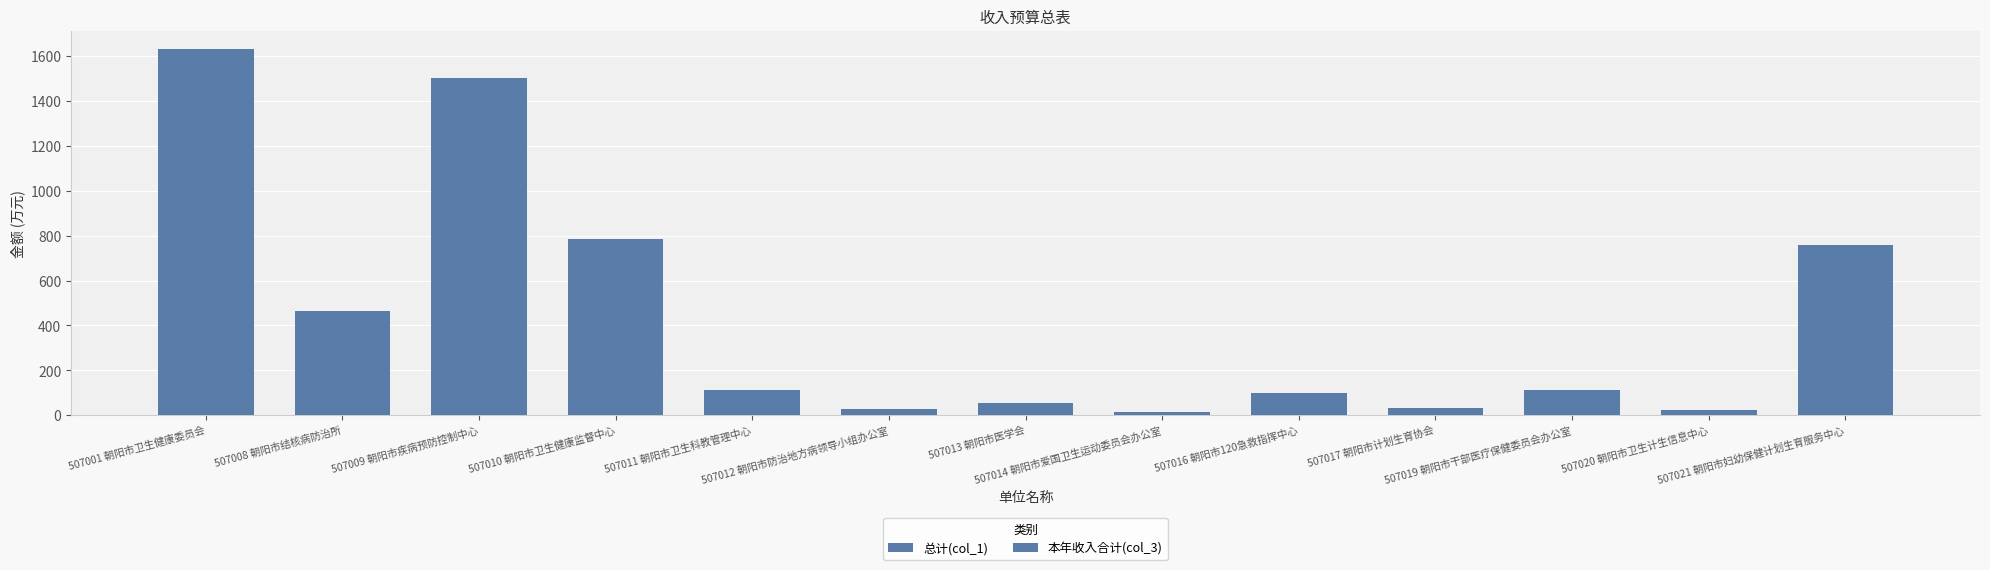

What is the average value of the 本年收入合计(col_3) series?

432.6